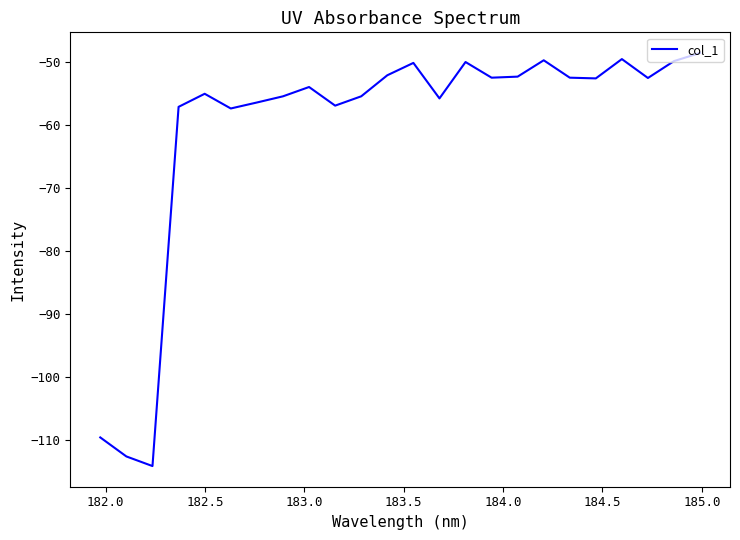

What is the difference between the maximum and minimum values?

65.5